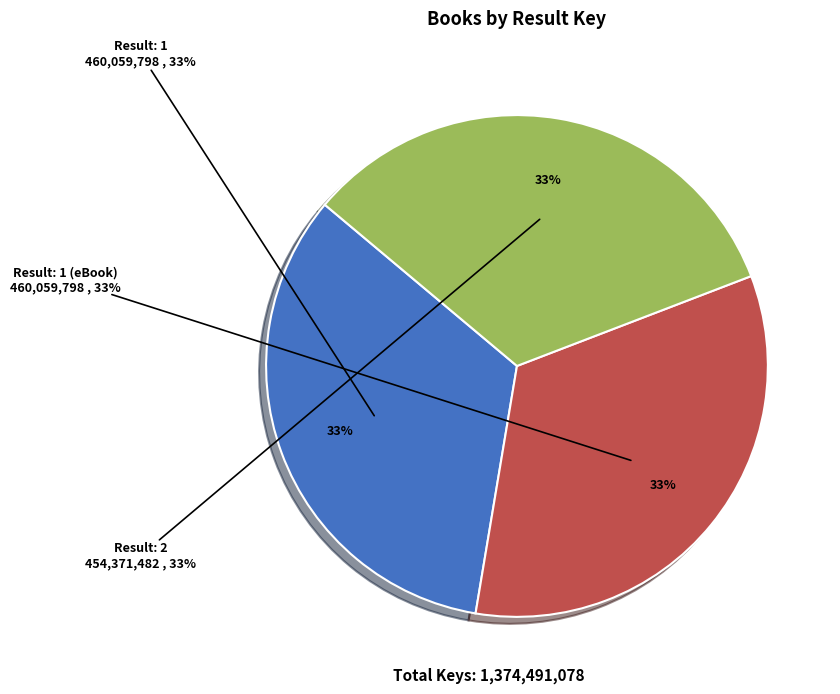

Is it true that 2 is 44% of the pie?

False